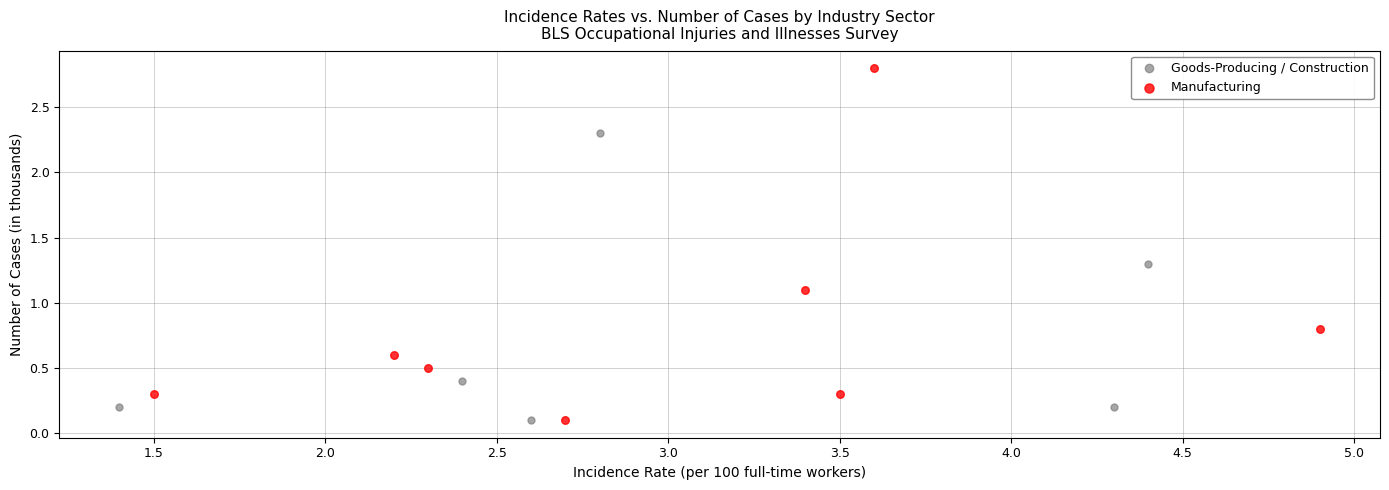

Which series has the largest Y range (max minus min)?

Manufacturing